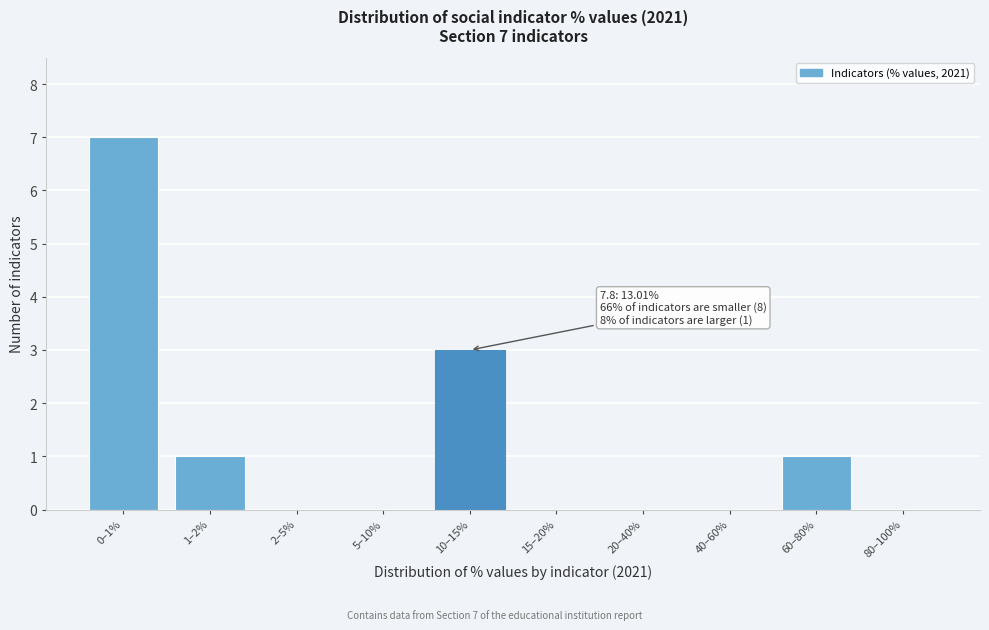

Reading left to right, what are all the values shown in this chart?

0–1%=7	1–2%=1	2–5%=0	5–10%=0	10–15%=3	15–20%=0	20–40%=0	40–60%=0	60–80%=1	80–100%=0